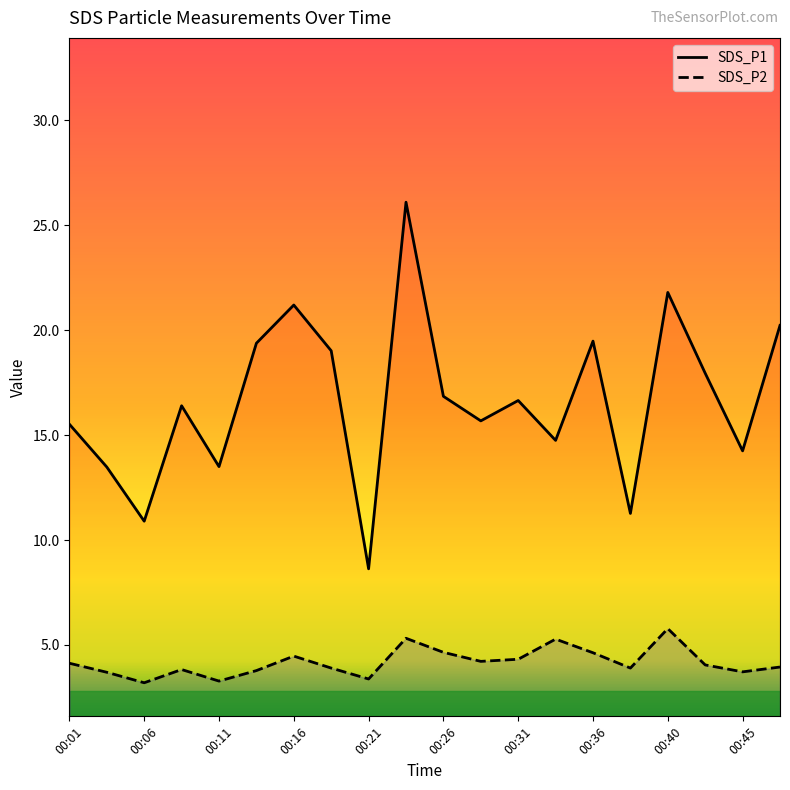

Which series has the largest total across all categories?

SDS_P1